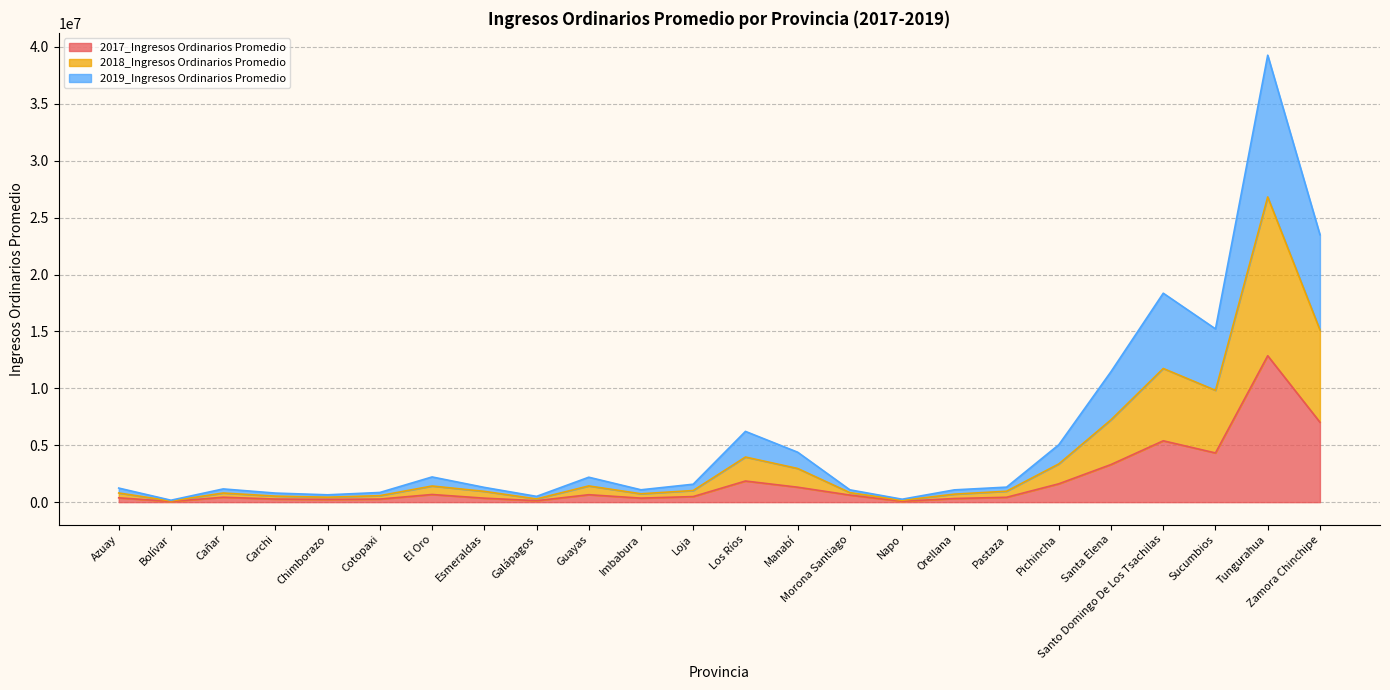

What is the label of the 6th point from the right?

Pichincha